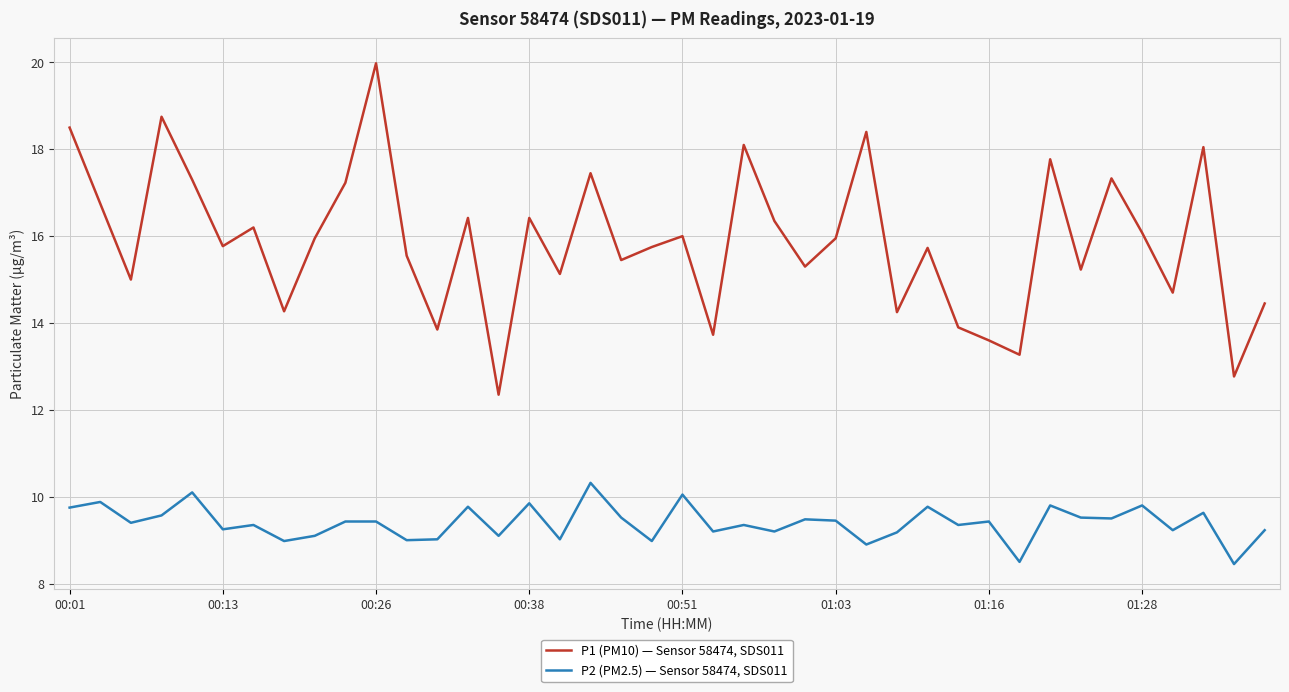

Which series has the widest spread of values?

P1 (PM10) — Sensor 58474, SDS011